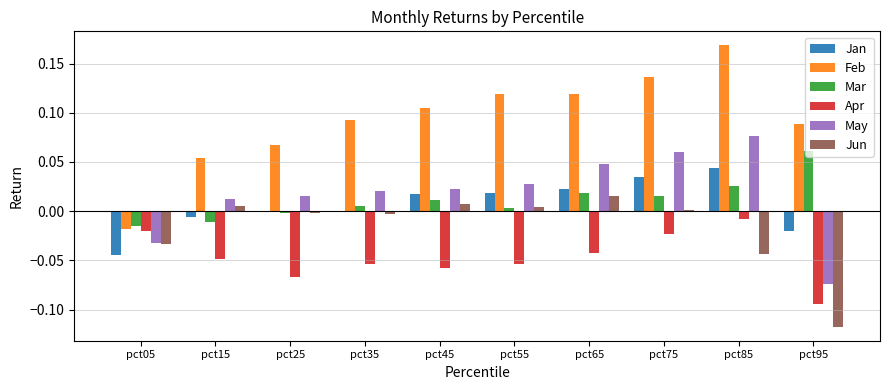

What is the total value across all series at pct85?

0.3